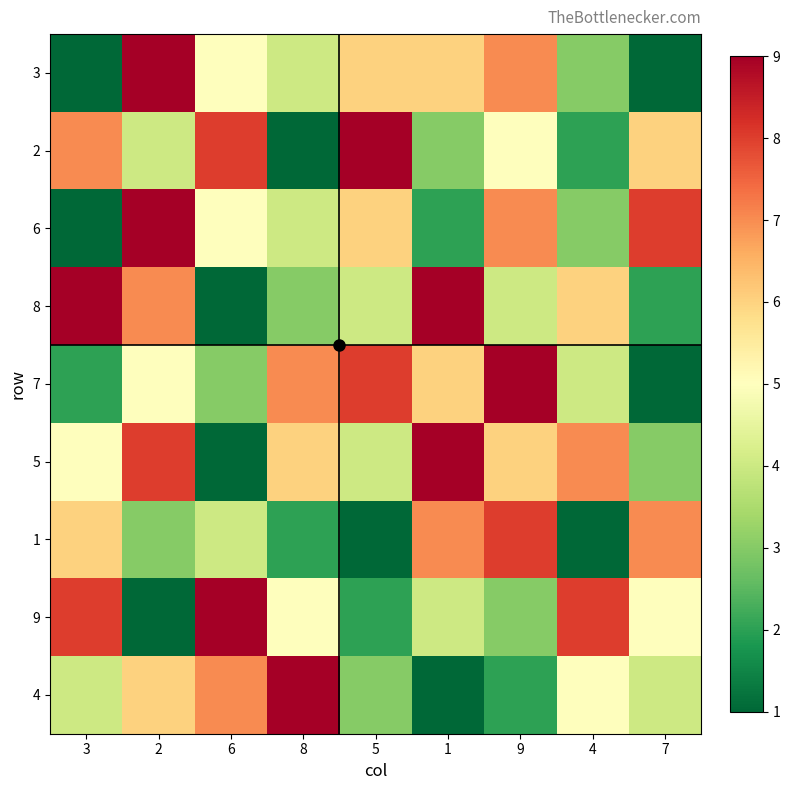

List the series in order of their peak value, highest first.

3, 2, 6, 8, 7, 5, 9, 4, 1